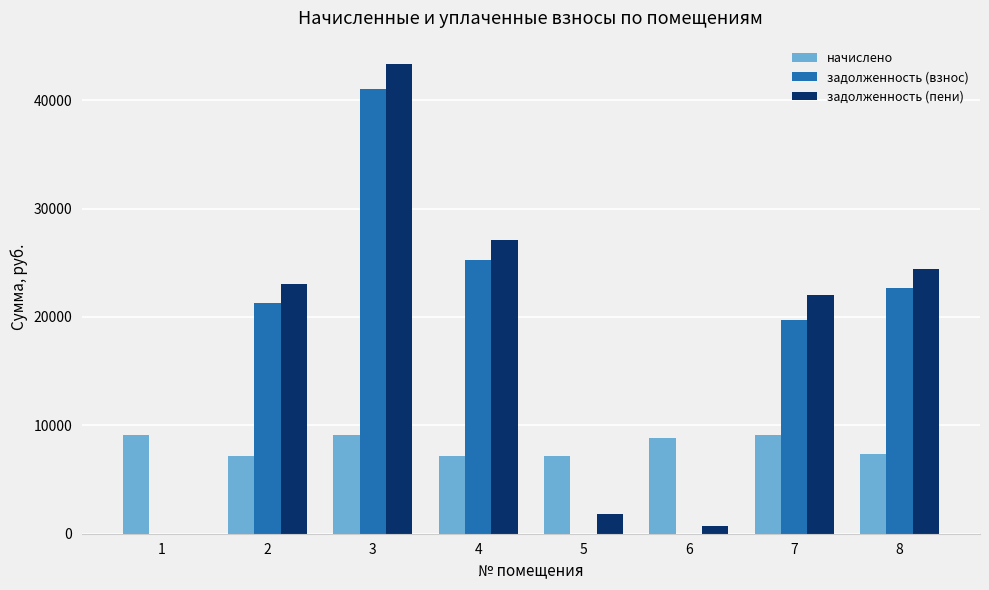

What is the sum of all начислено values?

65129.9